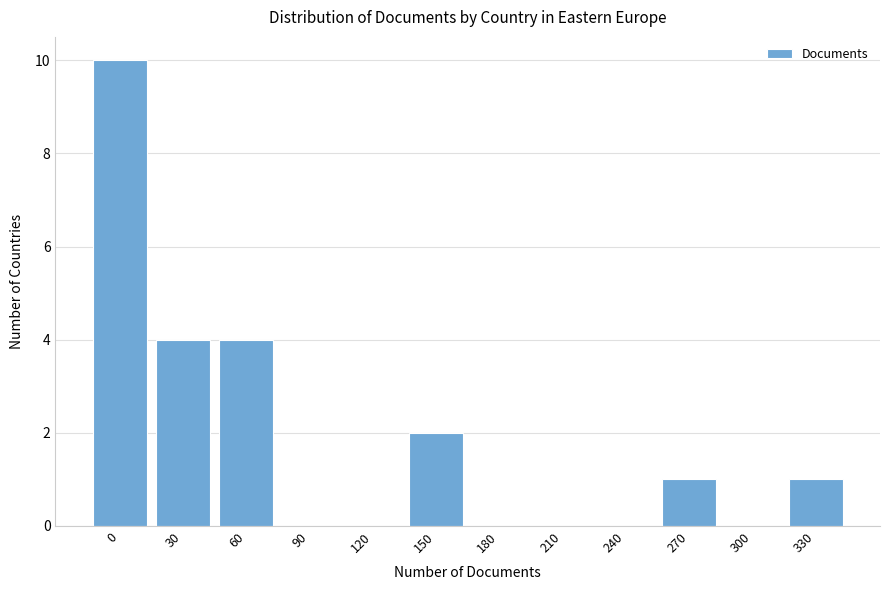

Reading left to right, list all the values displayed in this chart.

0=10	30=4	60=4	90=0	120=0	150=2	180=0	210=0	240=0	270=1	300=0	330=1